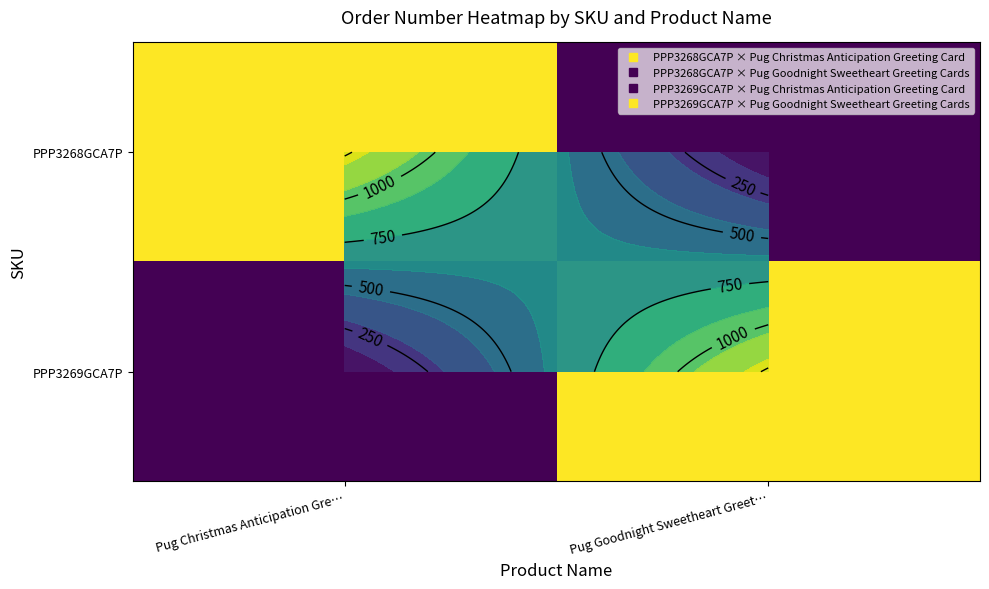

List the labels in order of PPP3268GCA7P value, largest first.

Pug Christmas Anticipation Gre…, Pug Goodnight Sweetheart Greet…